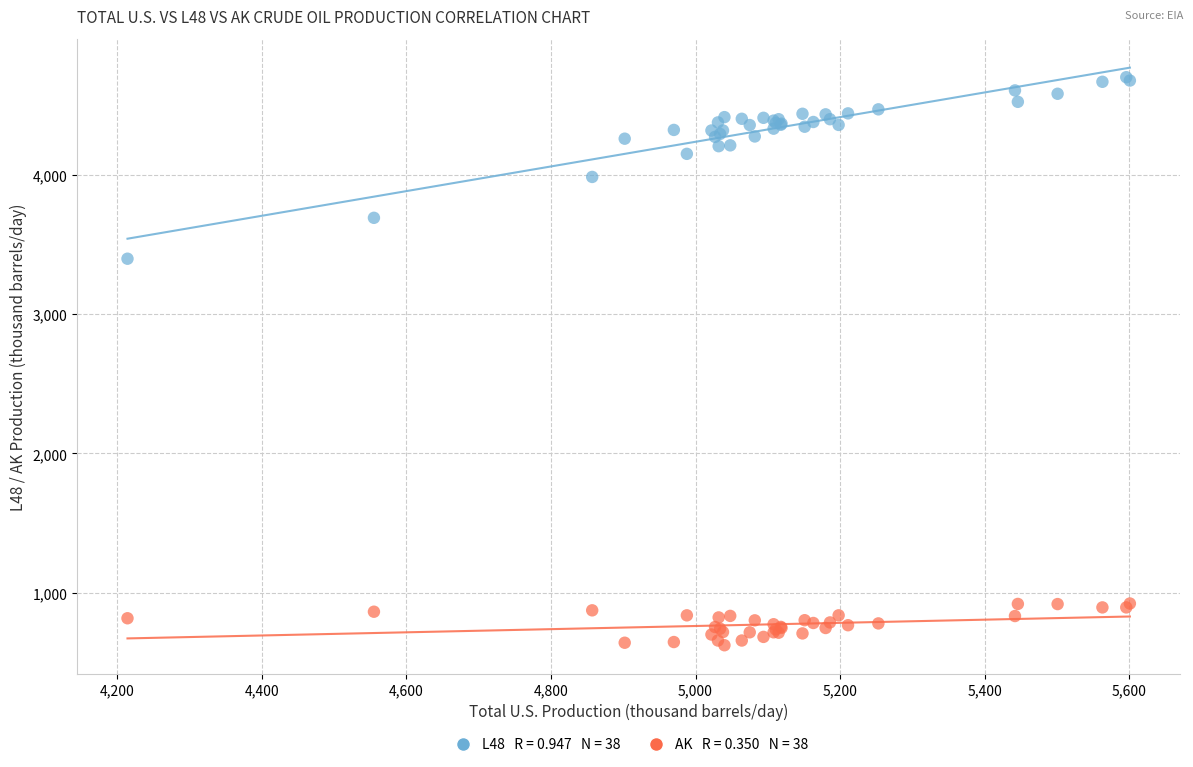

Across all series, what Y value is closest to 2663?

3400